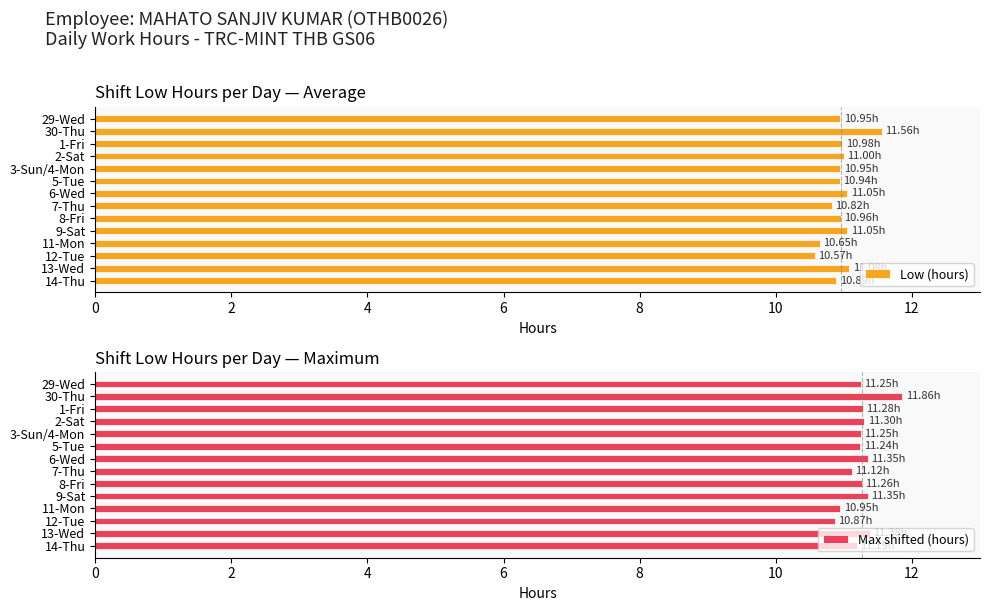

What is the difference between the maximum and minimum values in the Low (hours) series?

1.0